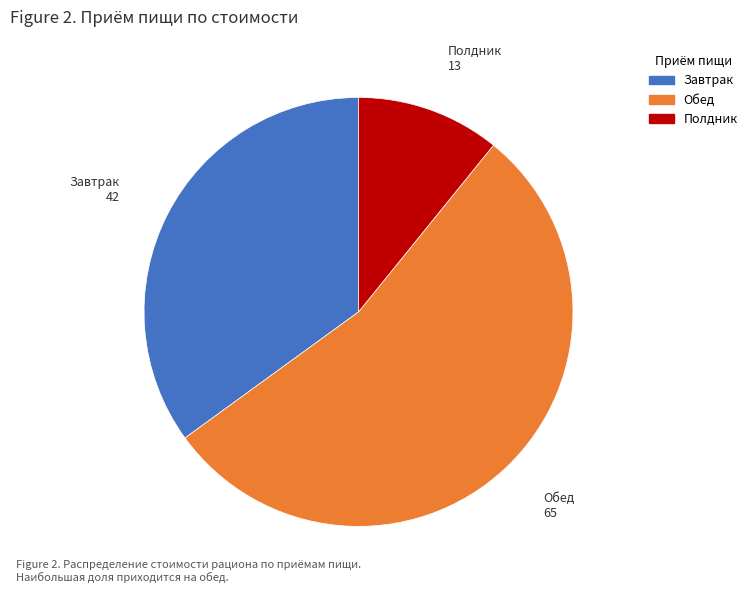

Which has a higher value, Завтрак or Обед?

Обед